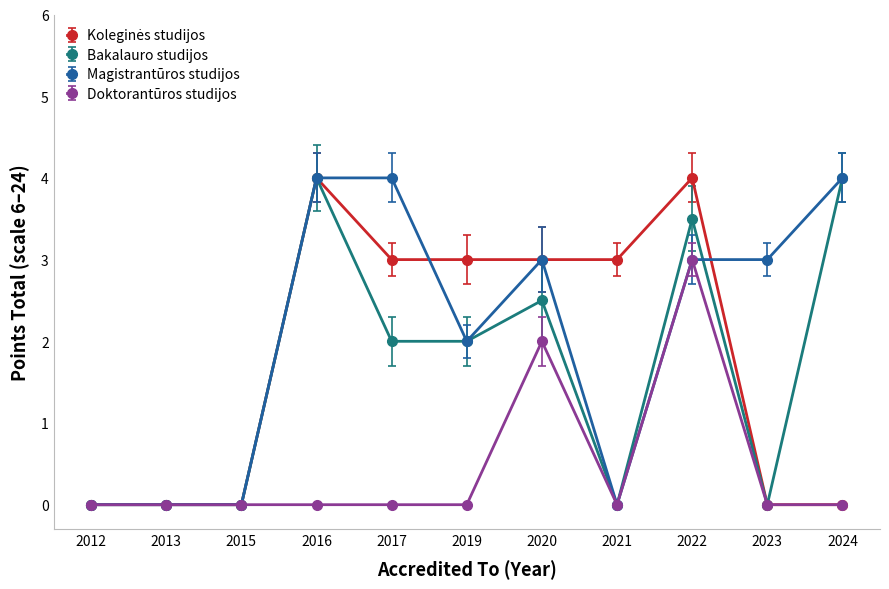

At how many categories does at least one series exceed 2?

8